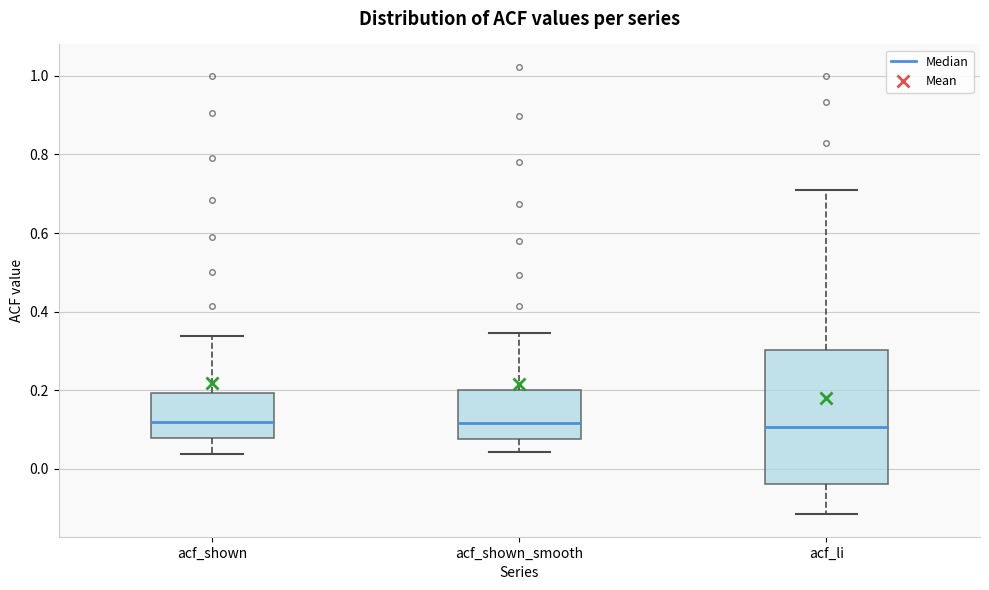

Reading left to right, read every box against the y-axis: the position of its median line, the range the box covers, and the ends of its whiskers. The values are not printed on the chart, so give them approximately, as read against the axis.

acf_shown: median 0.12, box 0.08 to 0.20, whiskers 0.04 to 0.34
acf_shown_smooth: median 0.12, box 0.08 to 0.20, whiskers 0.04 to 0.34
acf_li: median 0.10, box -0.04 to 0.30, whiskers -0.12 to 0.72